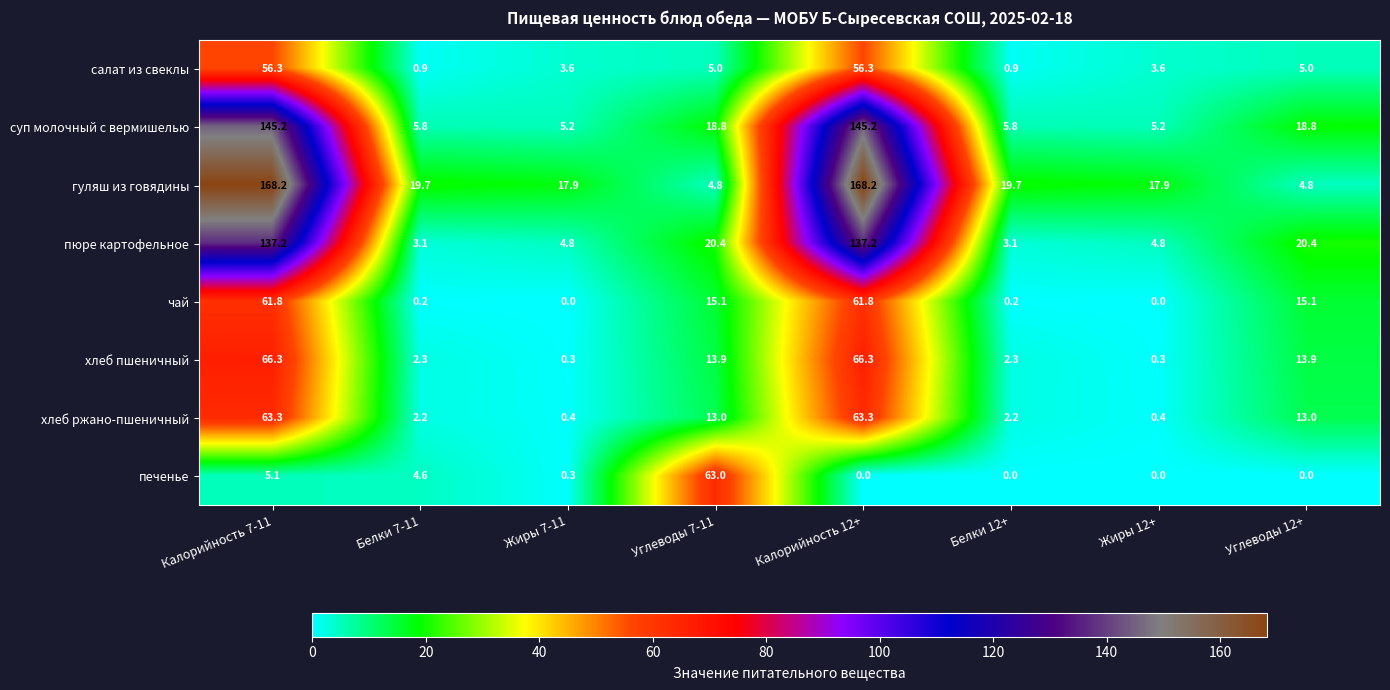

True or false: хлеб пшеничный has a value of 13.9 at Углеводы 7-11.

True